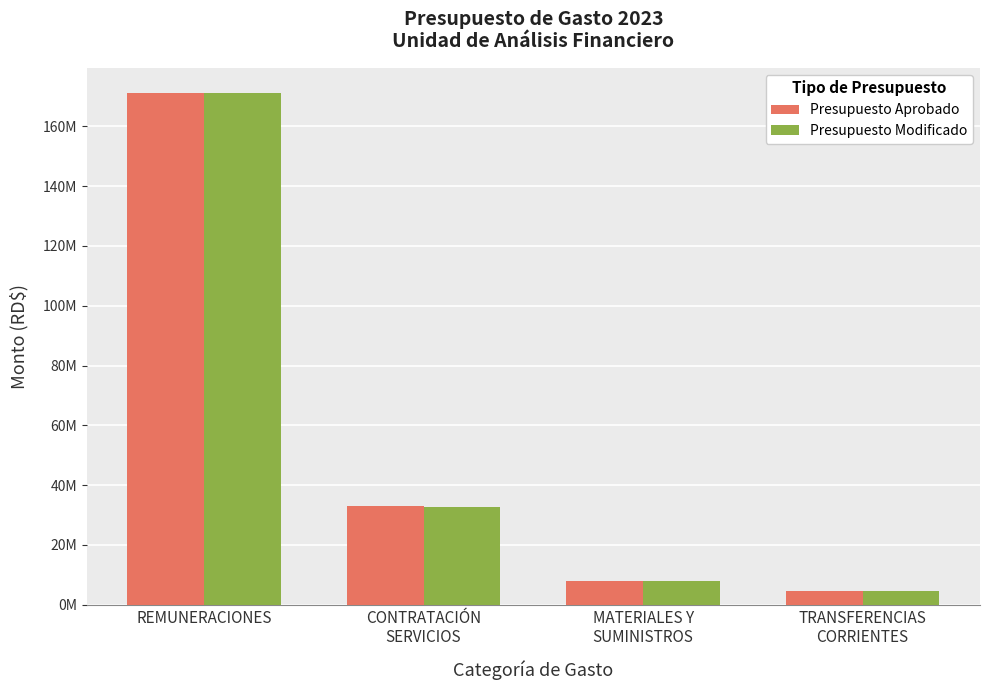

Which label corresponds to the largest value in the chart?

REMUNERACIONES